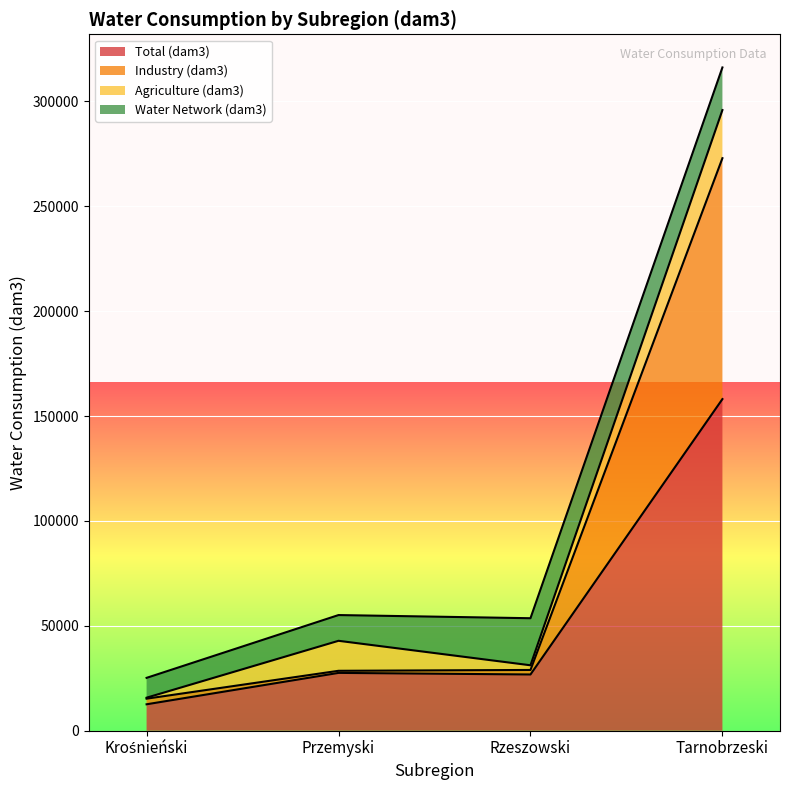

What is the value of the Industry (dam3) point at the 2nd from the left?

28569.5